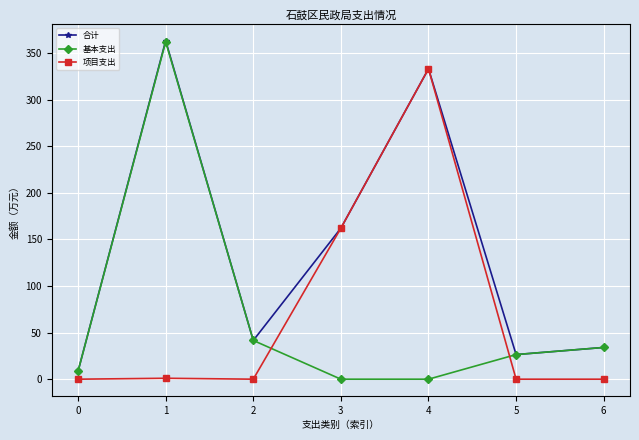

What is the total value across all series at 0?

17.2